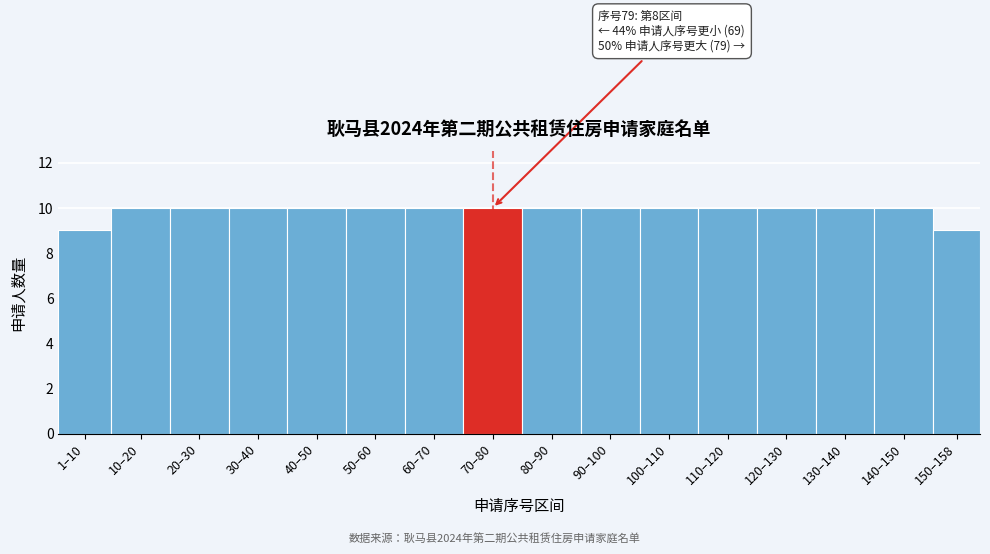

Reading right to left, extract all data points from this chart.

150–158=9	140–150=10	130–140=10	120–130=10	110–120=10	100–110=10	90–100=10	80–90=10	70–80=10	60–70=10	50–60=10	40–50=10	30–40=10	20–30=10	10–20=10	1–10=9